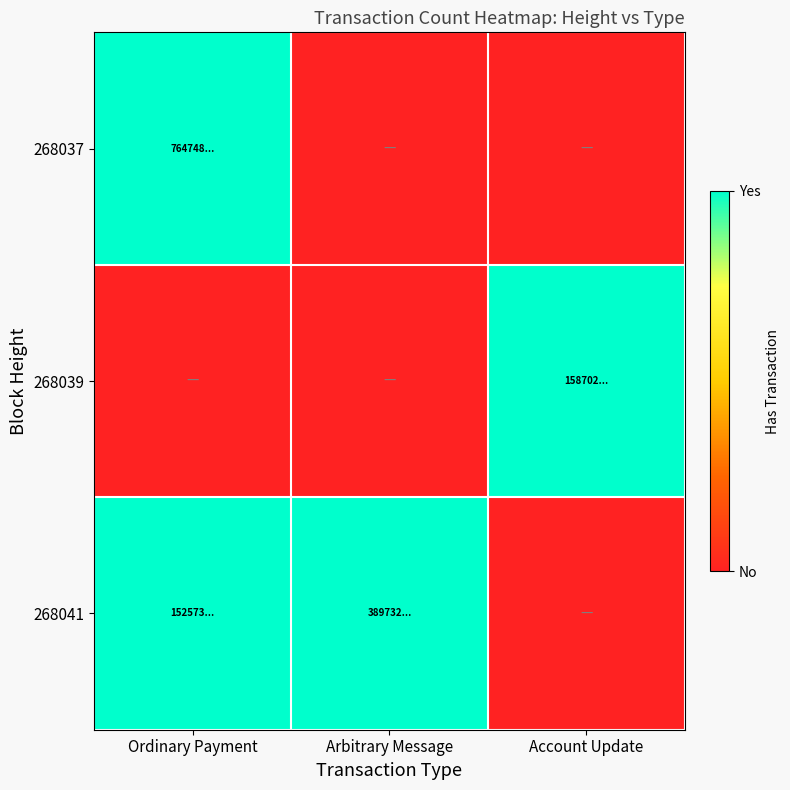

What is the spread (max minus min) of values at Arbitrary Message?

1